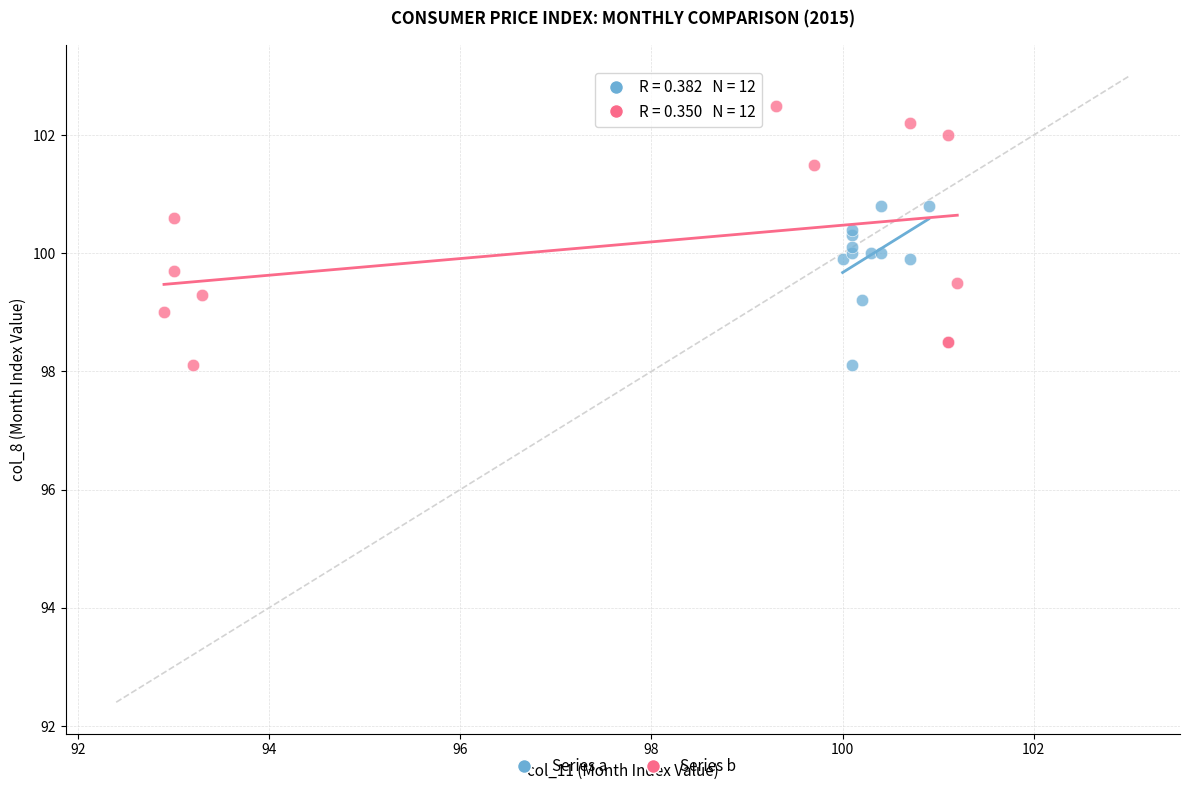

Which series has the largest Y range (max minus min)?

Series b